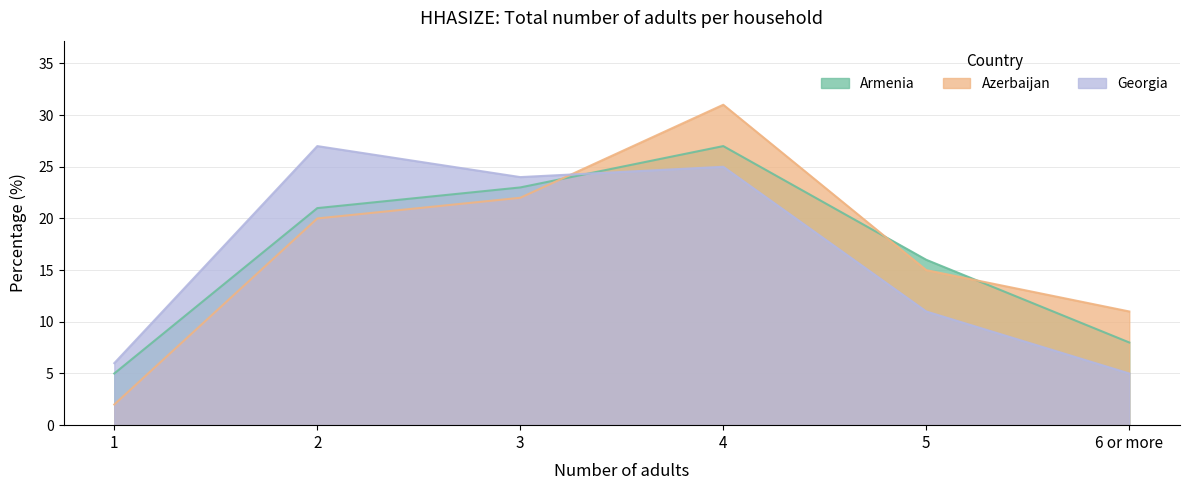

Is the value of Armenia at 2 greater than the value of Georgia at 5?

Yes